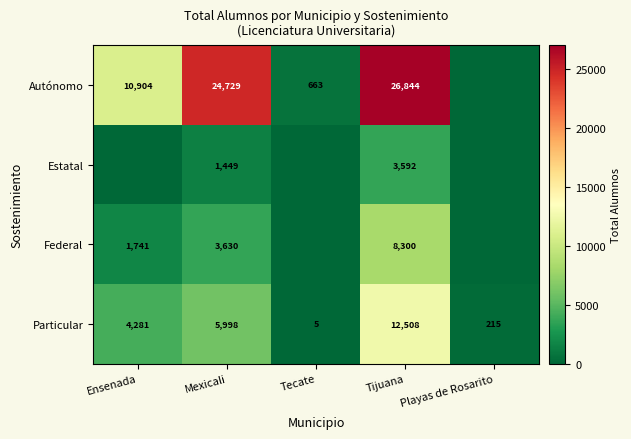

Is it true that Estatal equals 1449 at Mexicali?

True